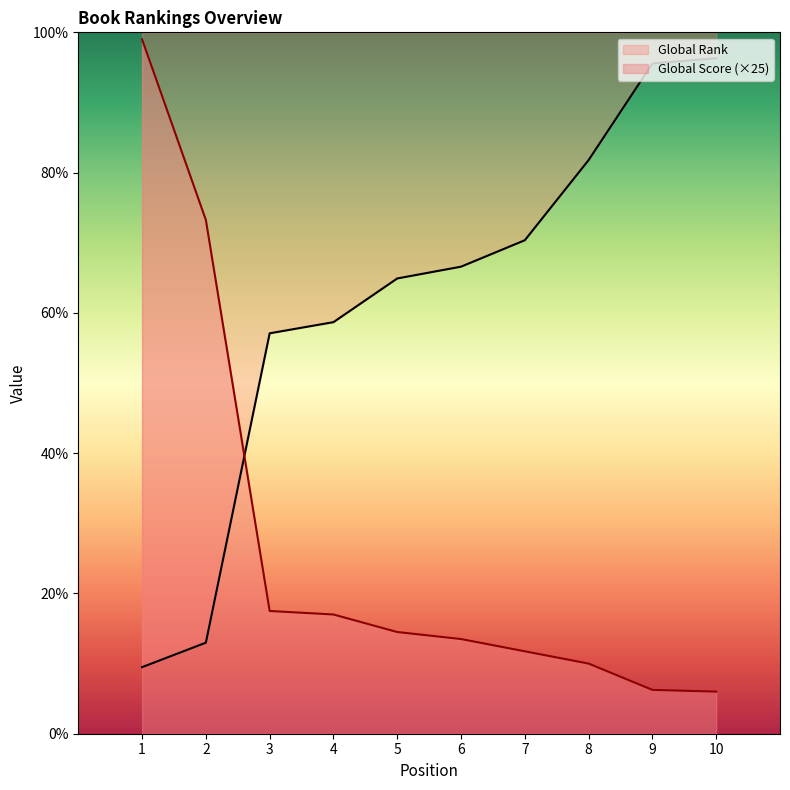

What is the approximate value of Global Score at 6, to the nearest 100?

1400